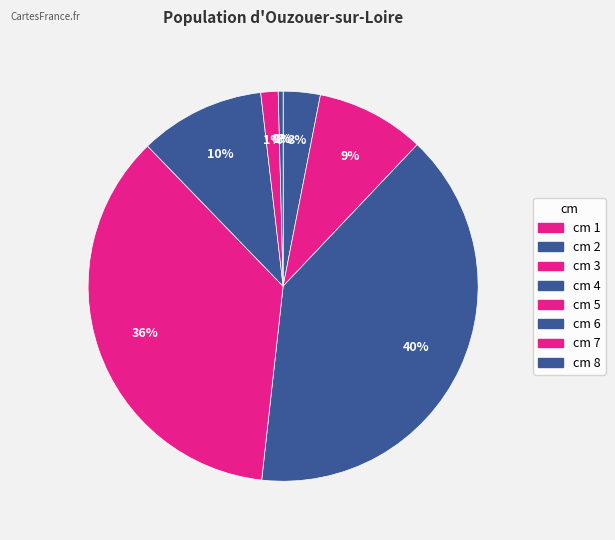

To the nearest percent, what is the average slice percentage?

12%